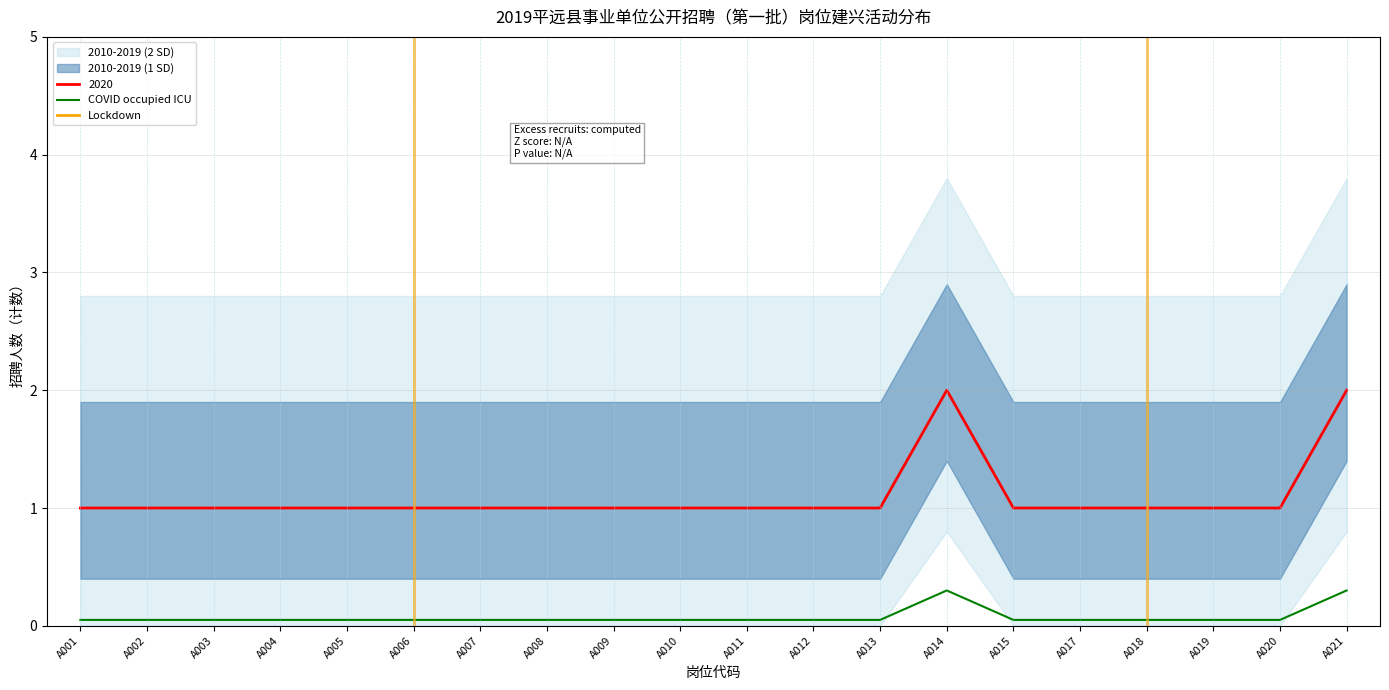

Between A015 and A004, which is larger?

A015